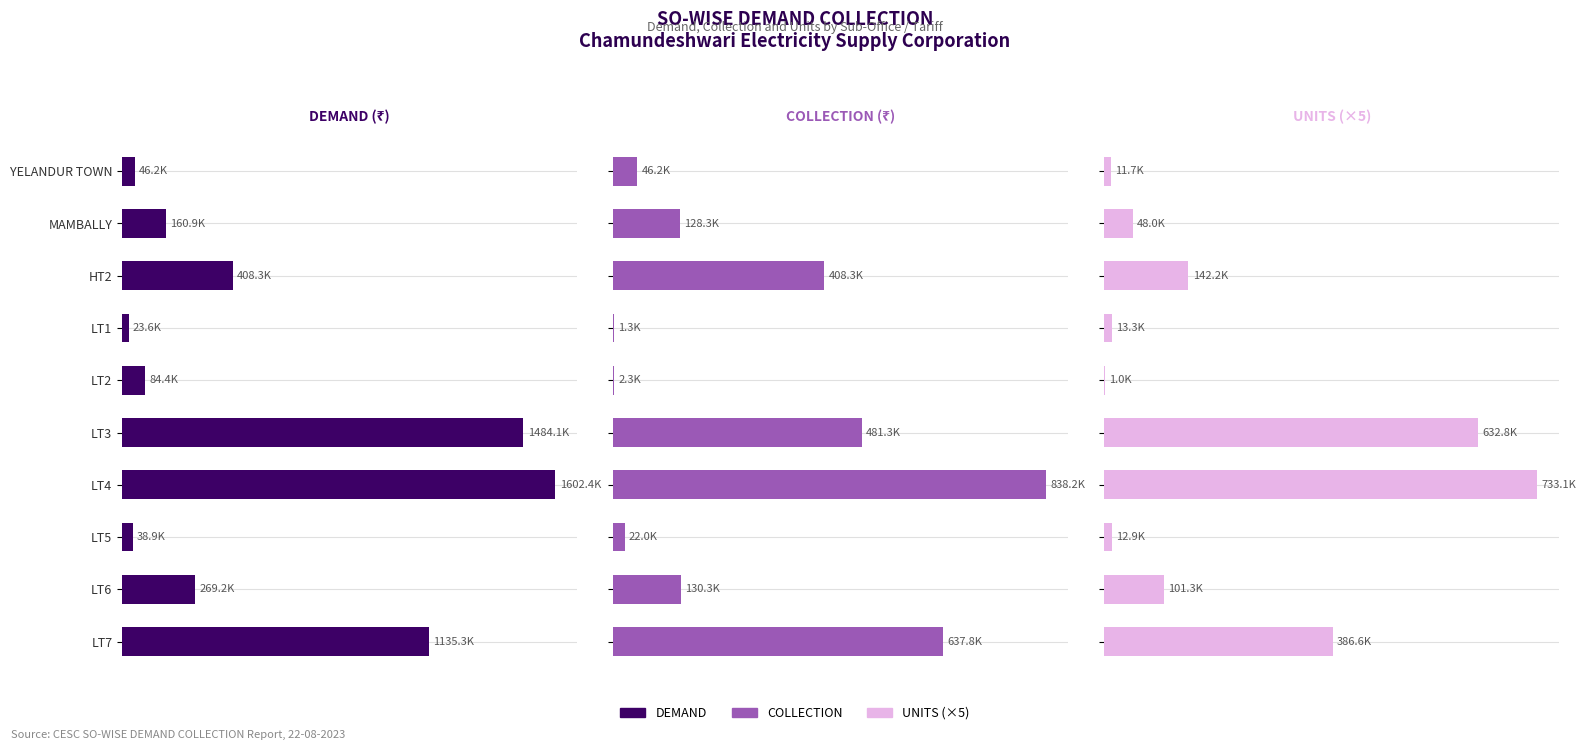

Are the bars grouped side by side (vs. stacked)?

Yes